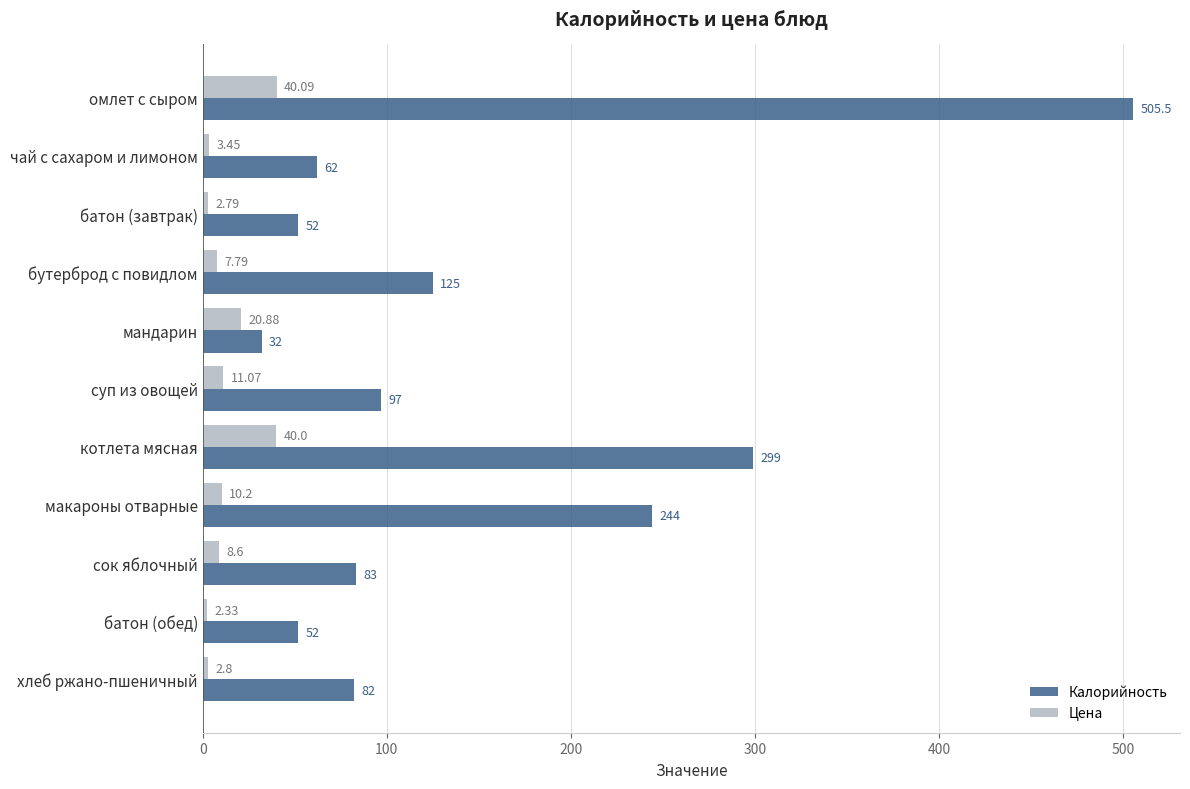

How many distinct data groups are displayed?

2